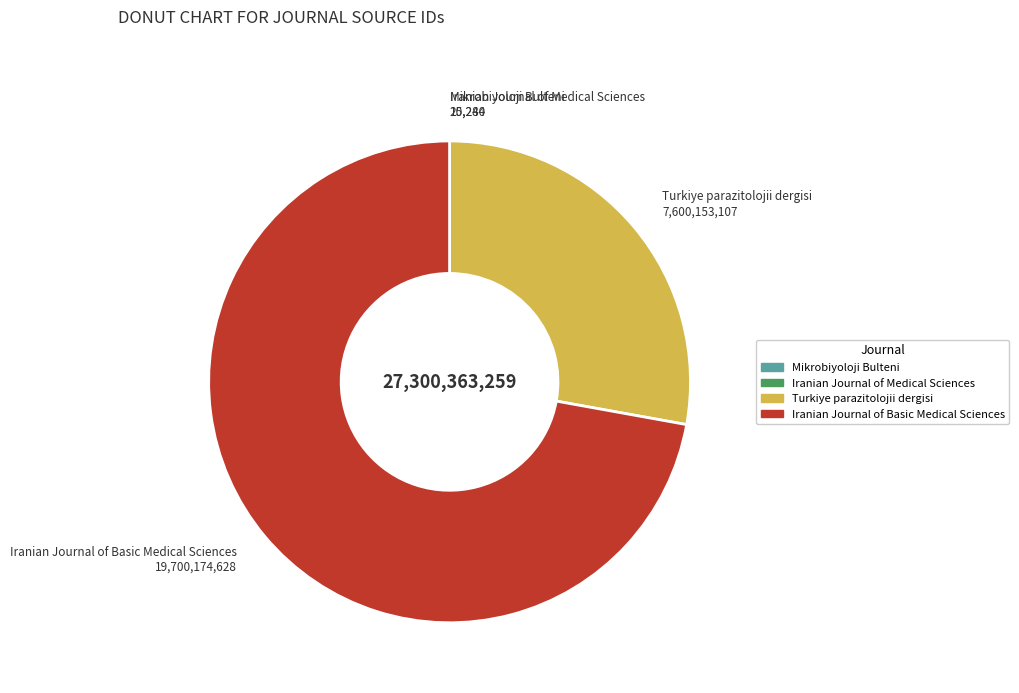

Which category has the biggest portion of the pie?

Iranian Journal of Basic Medical Sciences